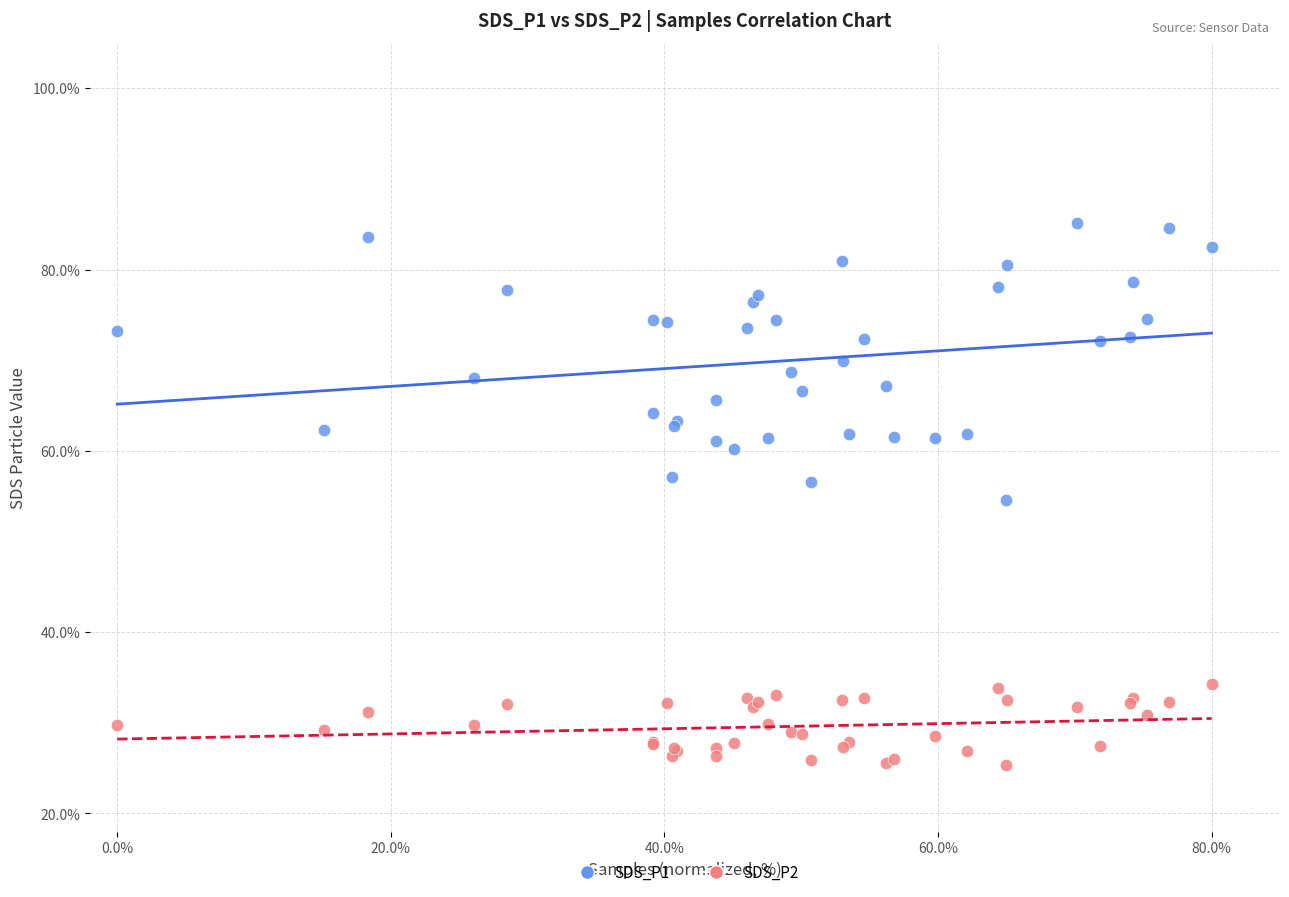

Which series reaches the minimum Y coordinate?

SDS_P2